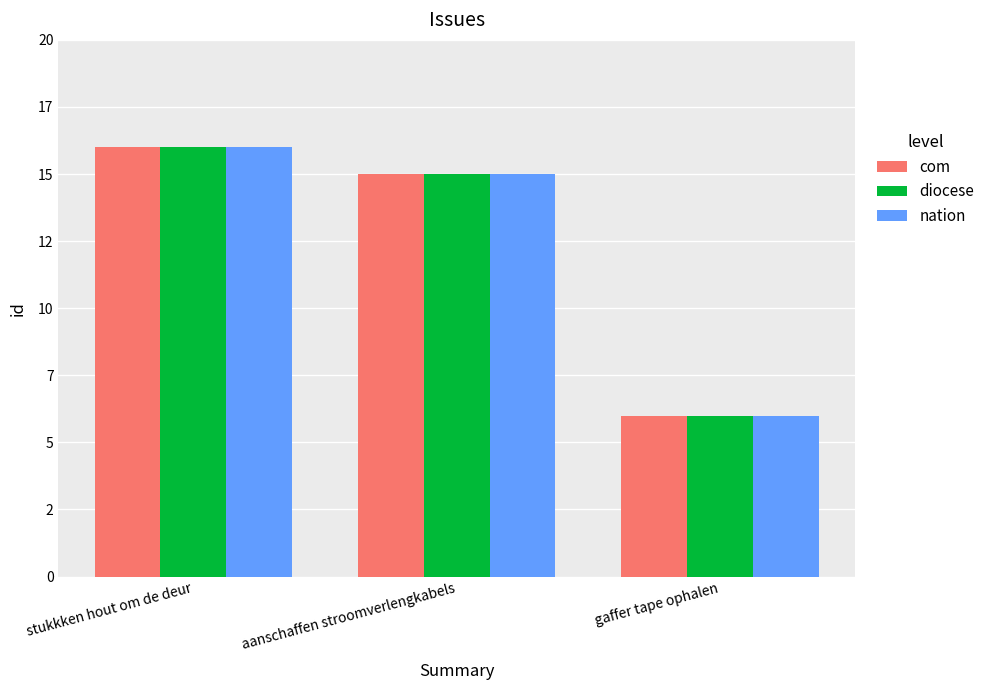

What is the maximum value for diocese?

16